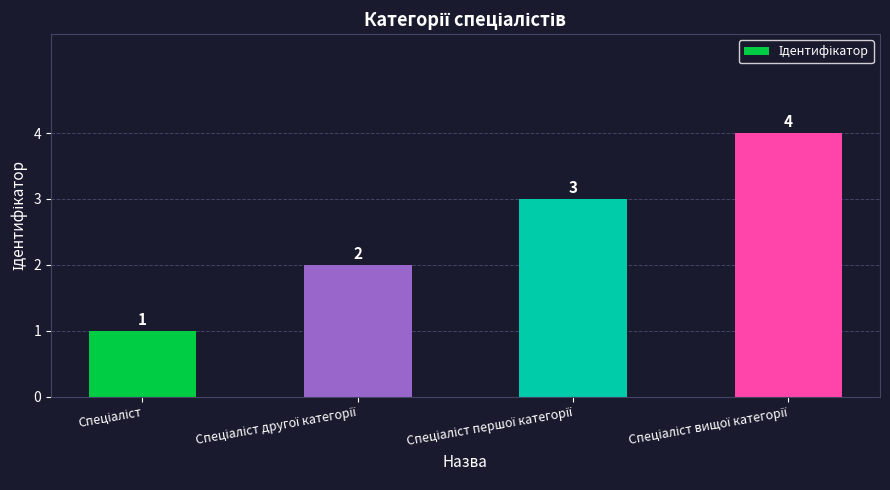

How many values are below 3?

2